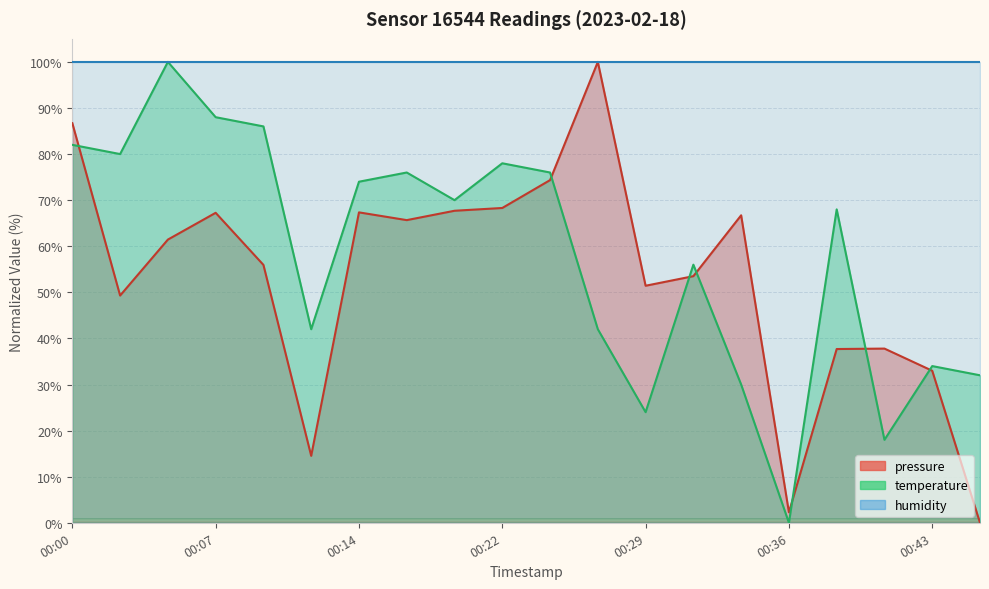

True or false: pressure has more than 2 points higher than both neighbors.

True